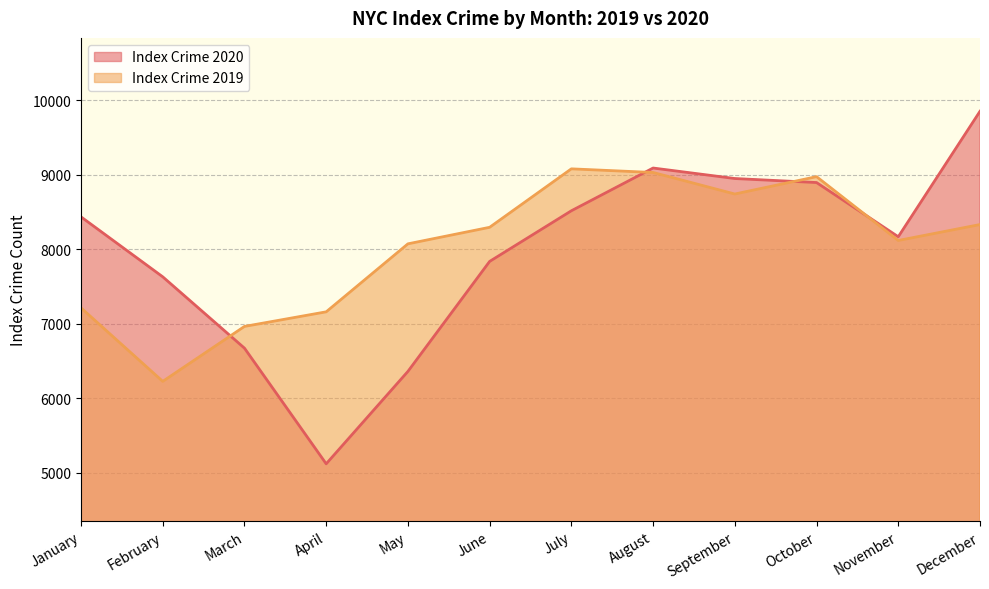

List the series in order of their overall mean, lowest first.

Index Crime 2020, Index Crime 2019